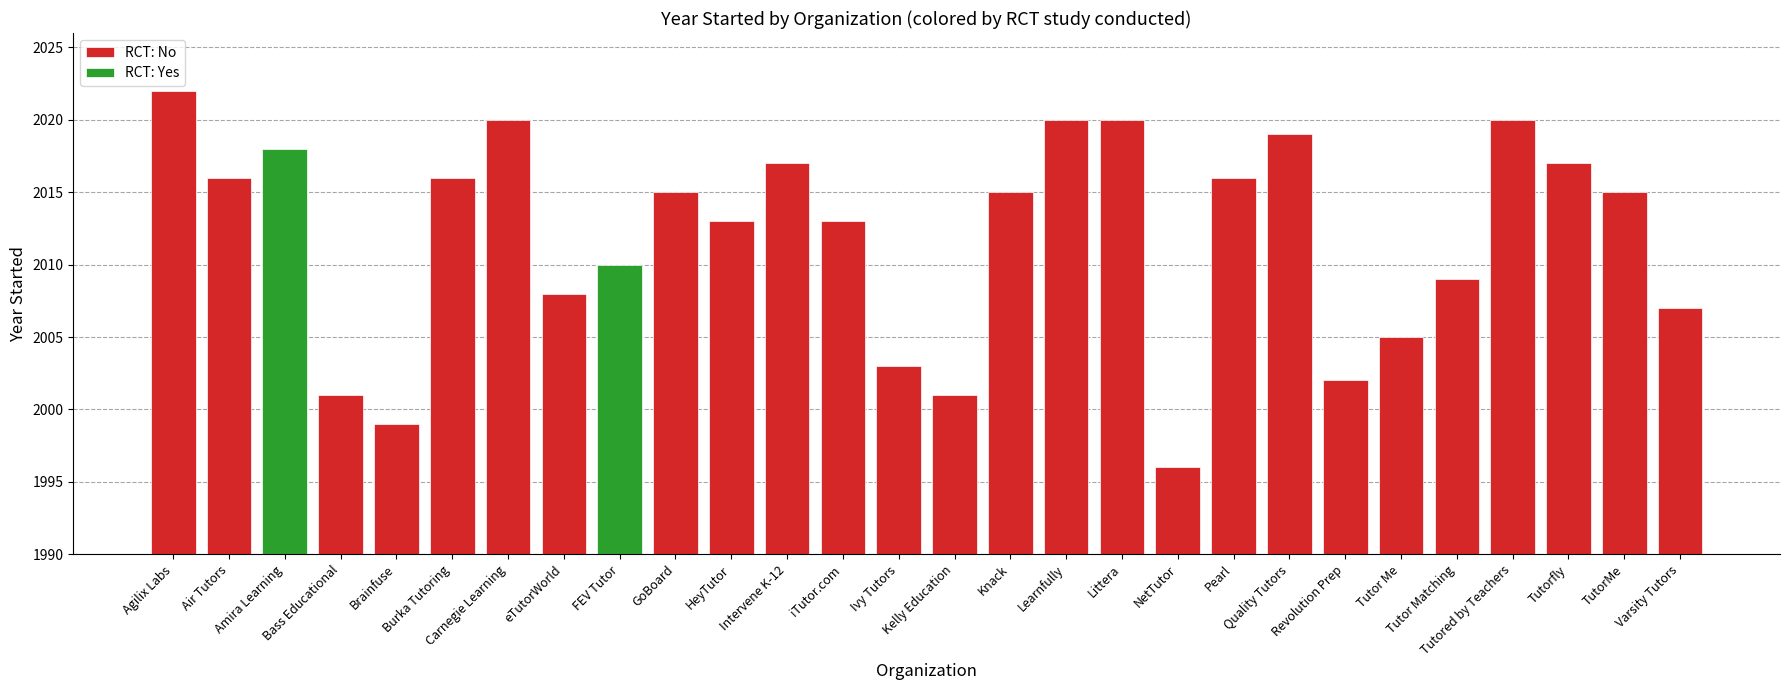

What is the change in value from eTutorWorld to Varsity Tutors?

-1